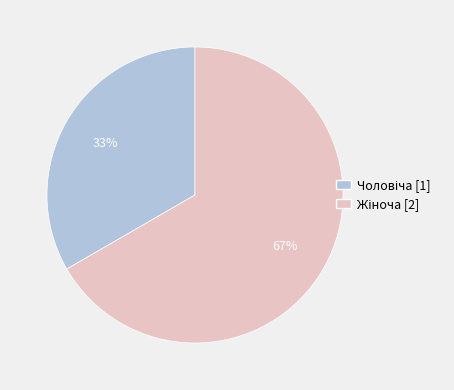

Count the number of slices in the pie.

2